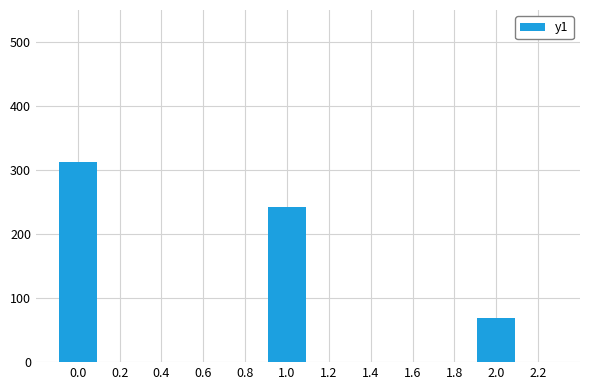

How many distinct data groups are displayed?

1